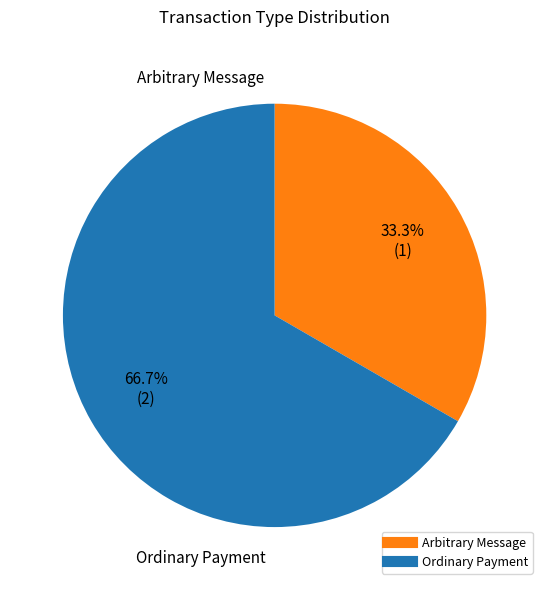

Is there any slice that represents more than half of the pie?

Yes